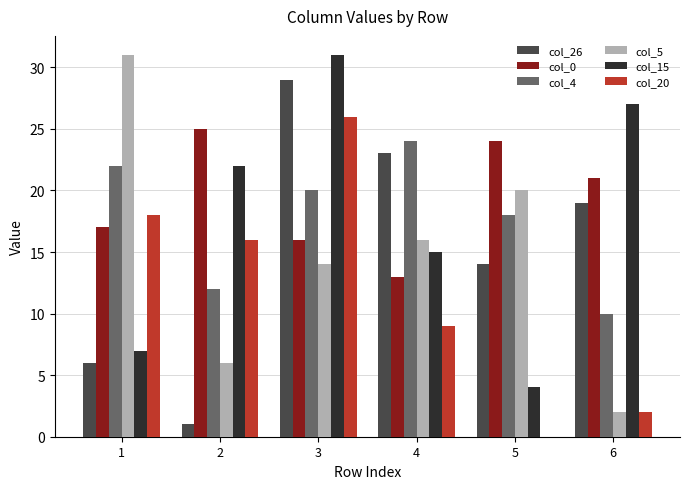

Does the chart contain any negative values?

No